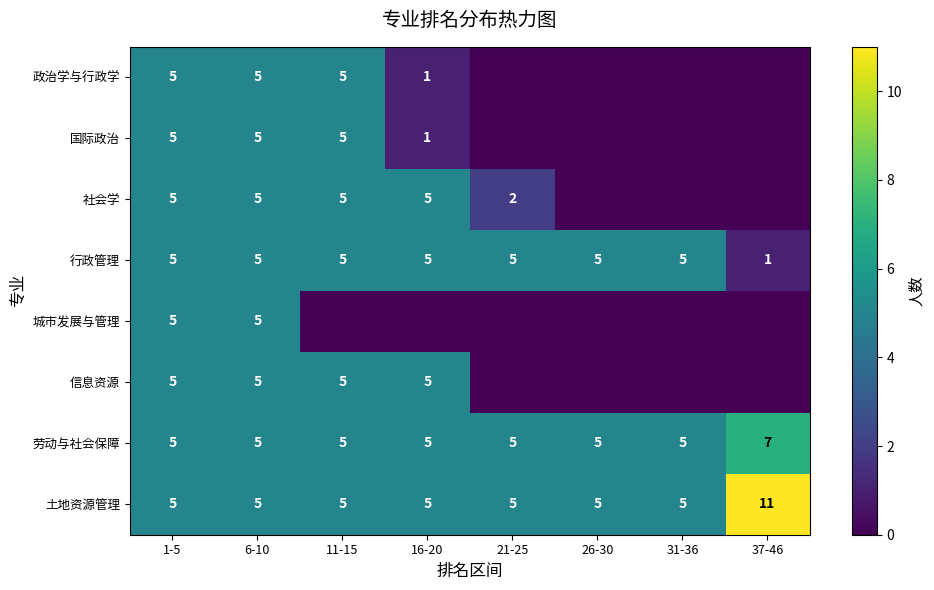

What is the difference between the maximum and minimum values in the 劳动与社会保障 series?

2